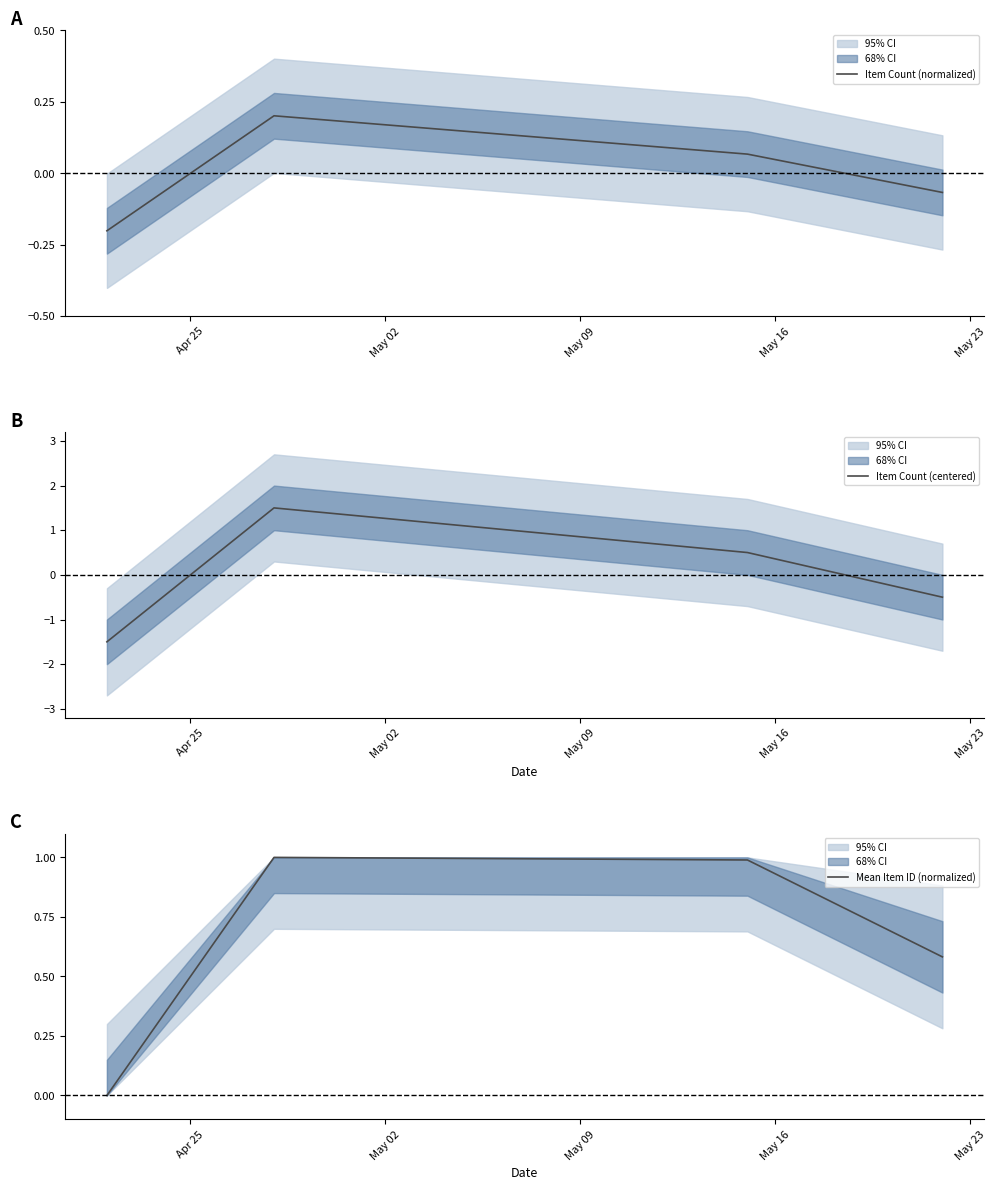

In Item Count (normalized), how many points are higher than both neighbors (excluding endpoints)?

1